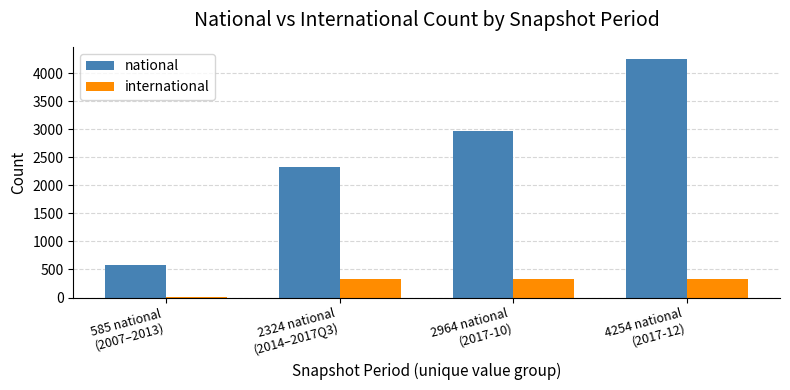

Which series has the largest total across all categories?

national